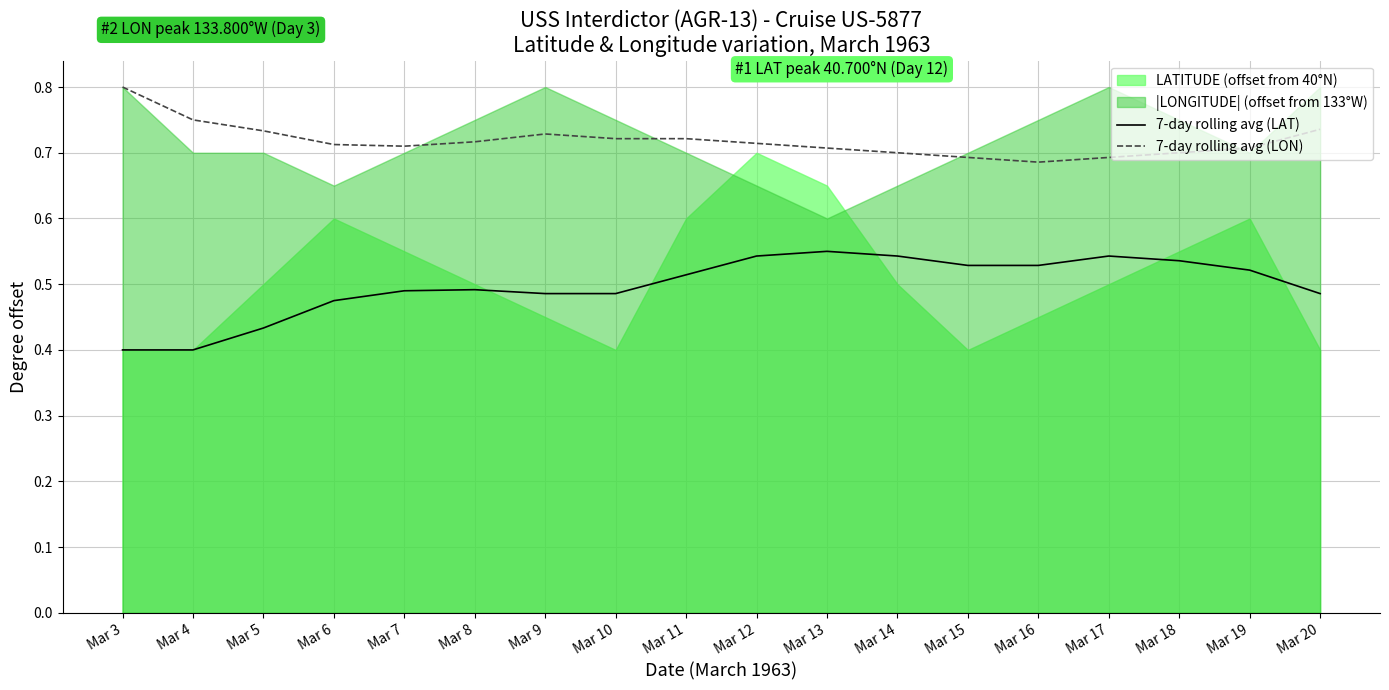

What value does the 7-day rolling avg (LAT) series have at Mar 11?

0.5